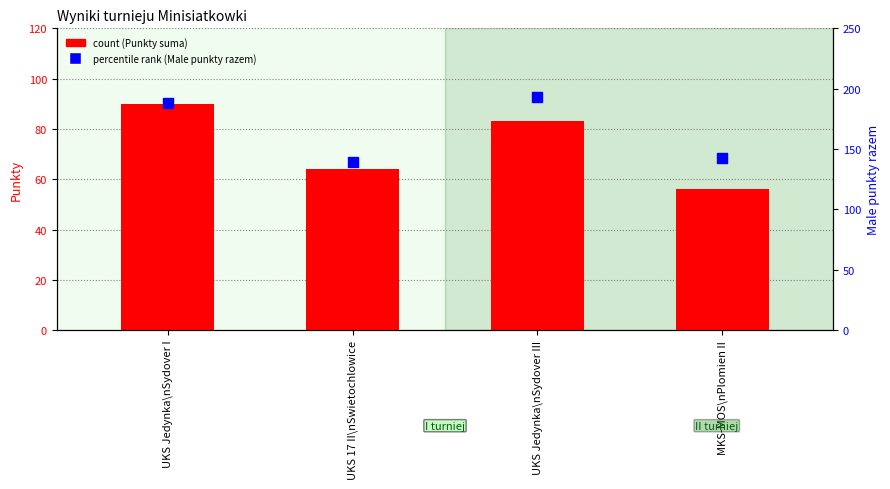

Is the value of percentile rank within the sample at MKS-MOS\nPlomien II greater than the value of count at UKS Jedynka\nSydover I?

Yes